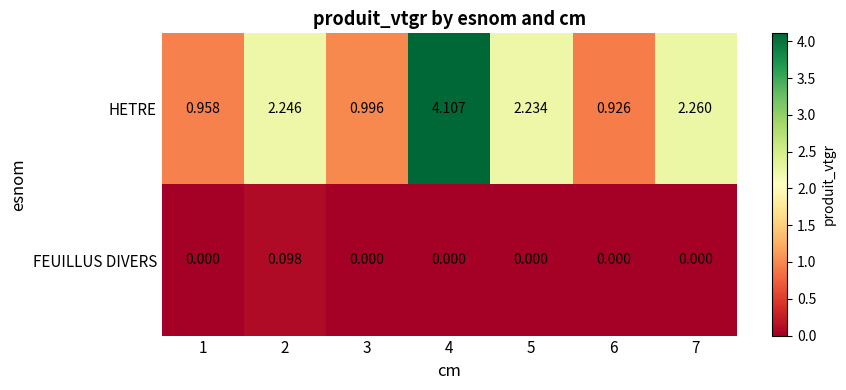

Which series has the largest range (max minus min)?

HETRE